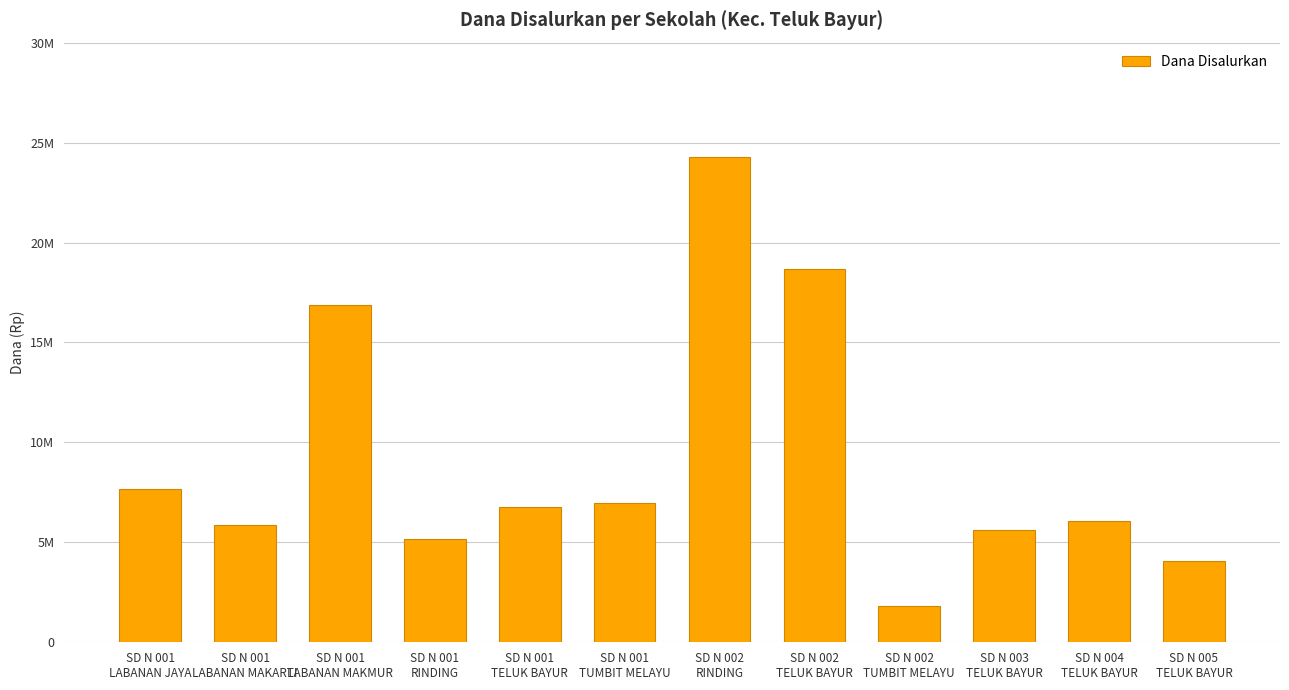

What is the label of the 8th bar from the left?

SD N 002
TELUK BAYUR